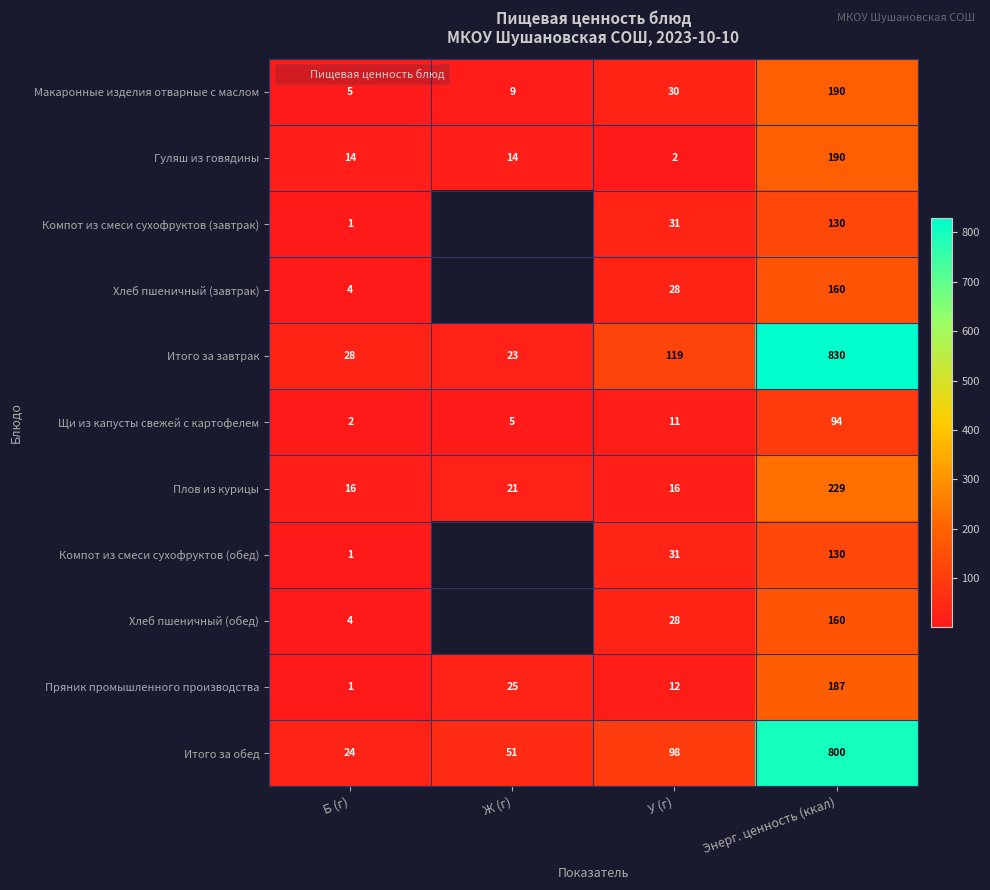

At which category does the chart reach its peak across all series?

Энерг. ценность (ккал)